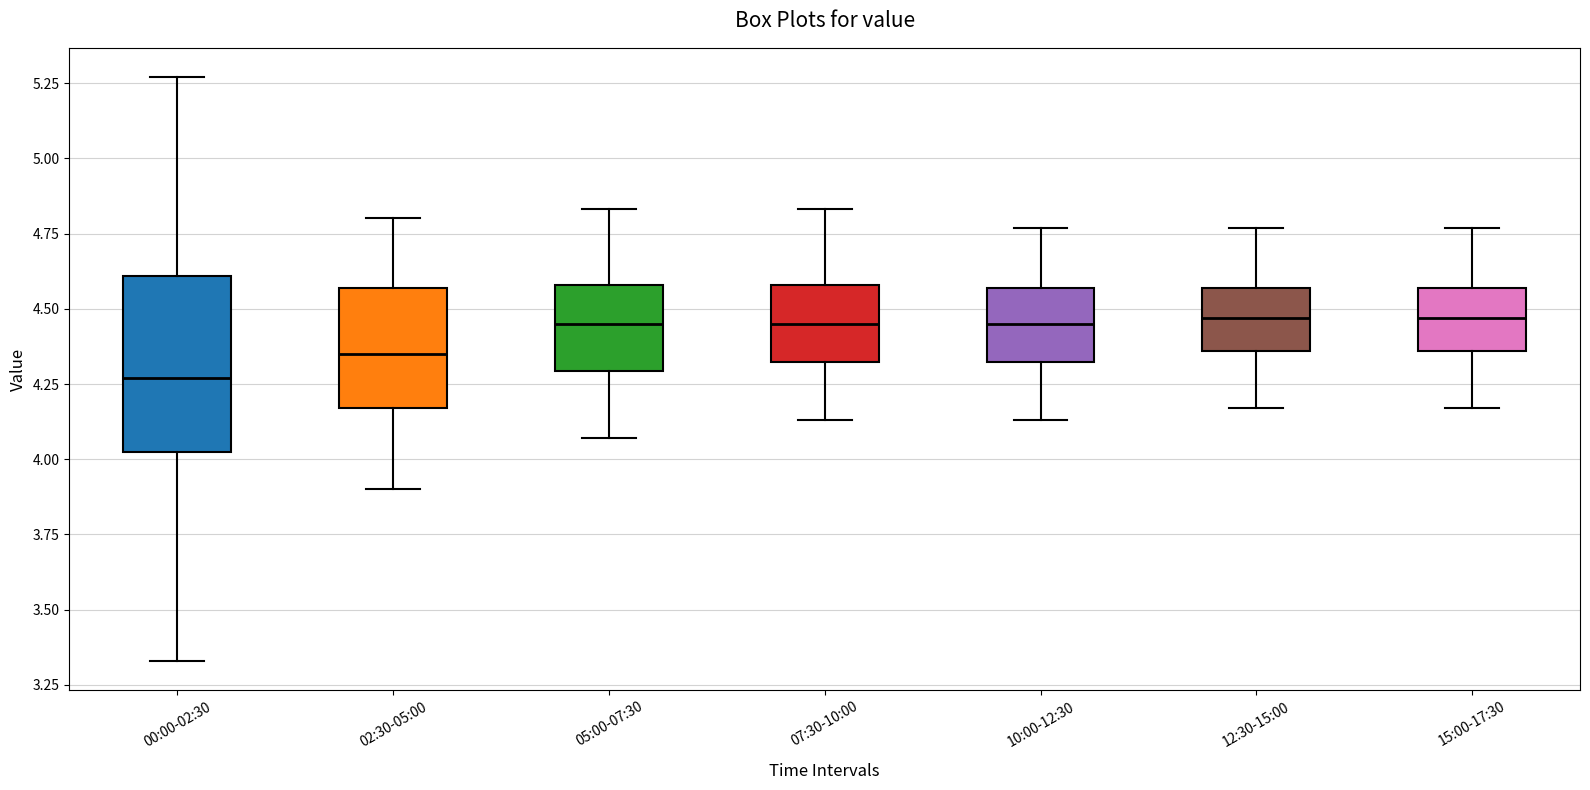

Reading left to right, read every box against the y-axis: the position of its median line, the range the box covers, and the ends of its whiskers. The values are not printed on the chart, so give them approximately, as read against the axis.

00:00-02:30: median 4.25, box 4.00 to 4.60, whiskers 3.35 to 5.25
02:30-05:00: median 4.35, box 4.15 to 4.55, whiskers 3.90 to 4.80
05:00-07:30: median 4.45, box 4.30 to 4.60, whiskers 4.05 to 4.85
07:30-10:00: median 4.45, box 4.30 to 4.60, whiskers 4.15 to 4.85
10:00-12:30: median 4.45, box 4.30 to 4.55, whiskers 4.15 to 4.75
12:30-15:00: median 4.45, box 4.35 to 4.55, whiskers 4.15 to 4.75
15:00-17:30: median 4.45, box 4.35 to 4.55, whiskers 4.15 to 4.75